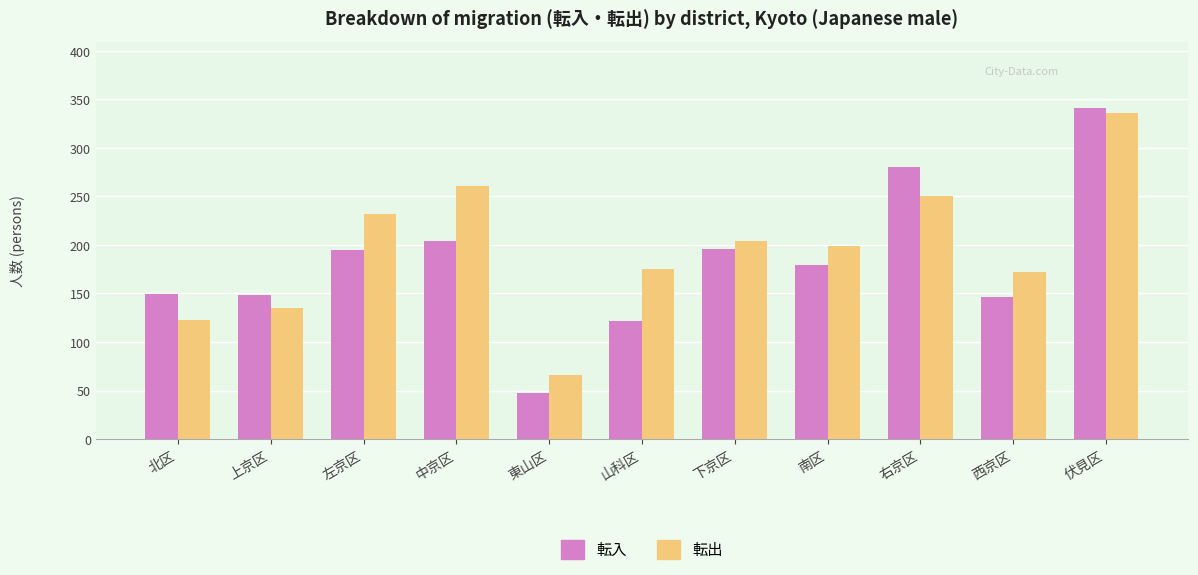

What position from the right is 中京区?

8